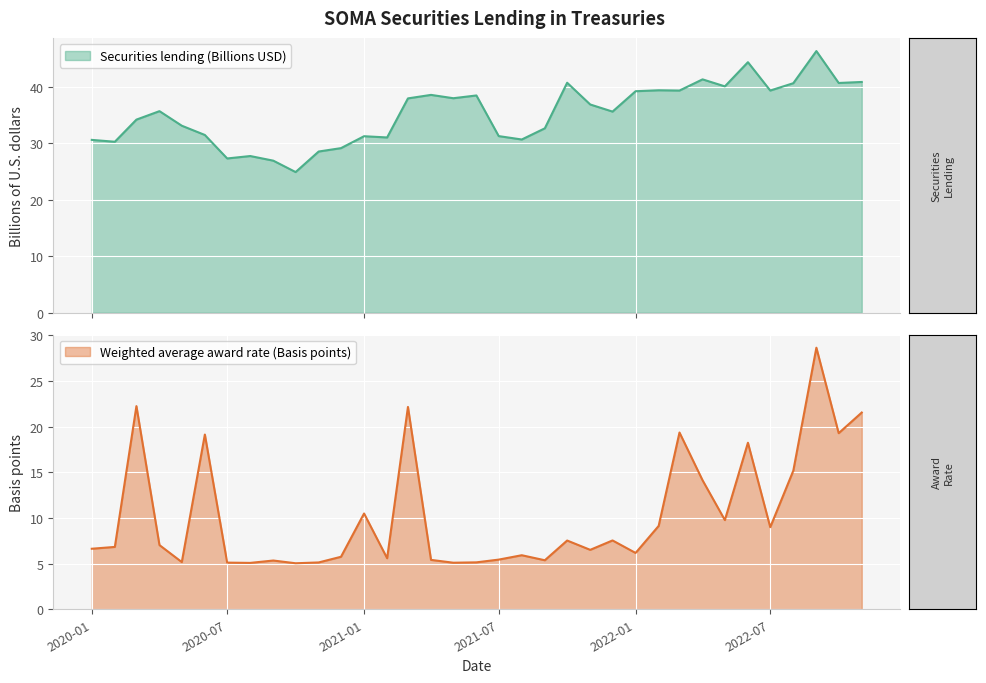

Reading right to left, transcribe all the data shown in this chart.

Securities lending (Billions USD): 40.9	40.7	46.3	40.6	39.3	44.4	40.1	41.3	39.3	39.4	39.2	35.6	36.9	40.7	32.6	30.7	31.3	38.5	38.0	38.6	38.0	31.0	31.2	29.1	28.5	24.9	26.9	27.7	27.3	31.5	33.1	35.7	34.2	30.3	30.6
Weighted average award rate (Basis points): 21.6	19.3	28.6	15.2	9.0	18.2	9.8	14.1	19.4	9.1	6.2	7.5	6.5	7.5	5.4	5.9	5.4	5.1	5.1	5.4	22.2	5.6	10.5	5.8	5.1	5.0	5.3	5.1	5.1	19.1	5.2	7.0	22.2	6.8	6.6